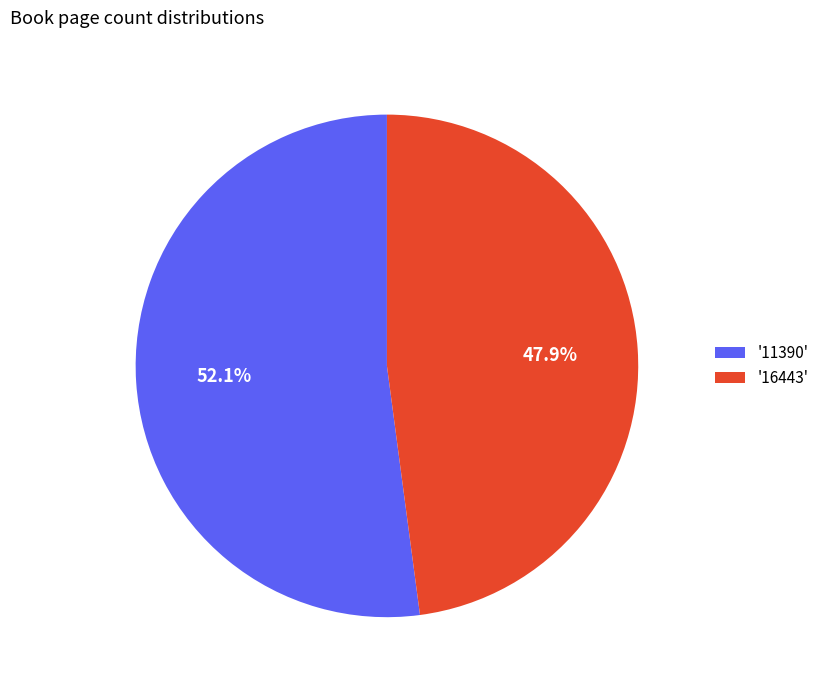

To the nearest percent, what is the average slice percentage?

50%